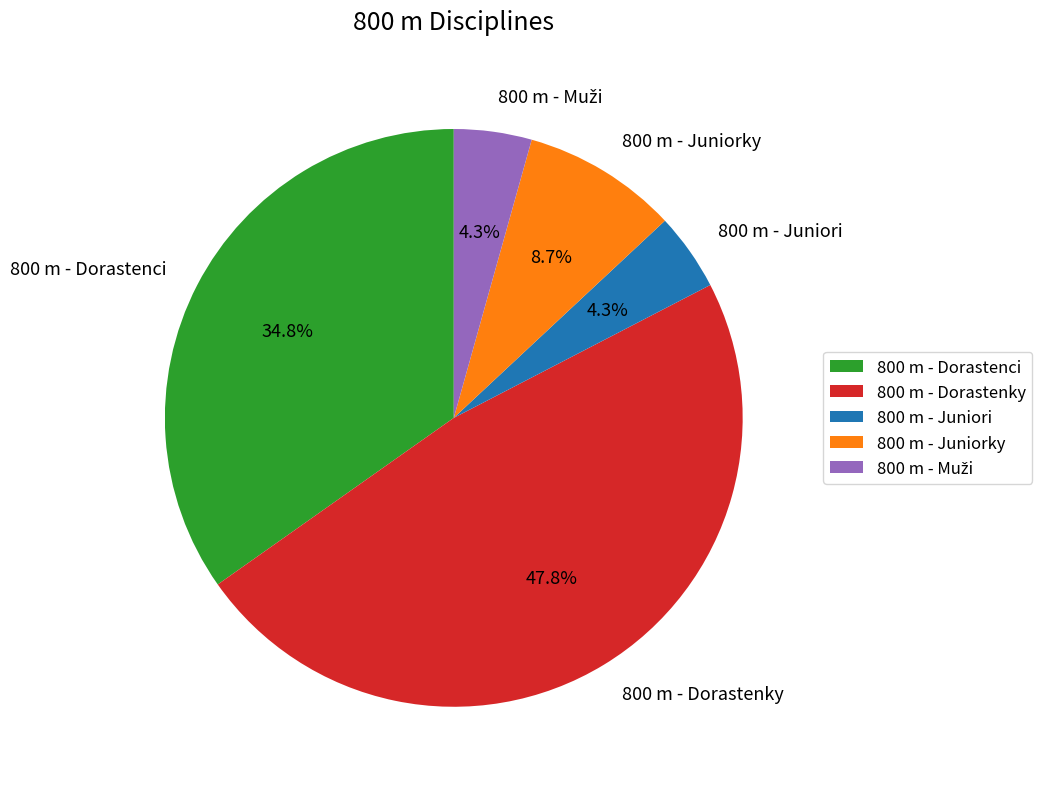

Which has a higher value, 800 m - Juniori or 800 m - Dorastenci?

800 m - Dorastenci